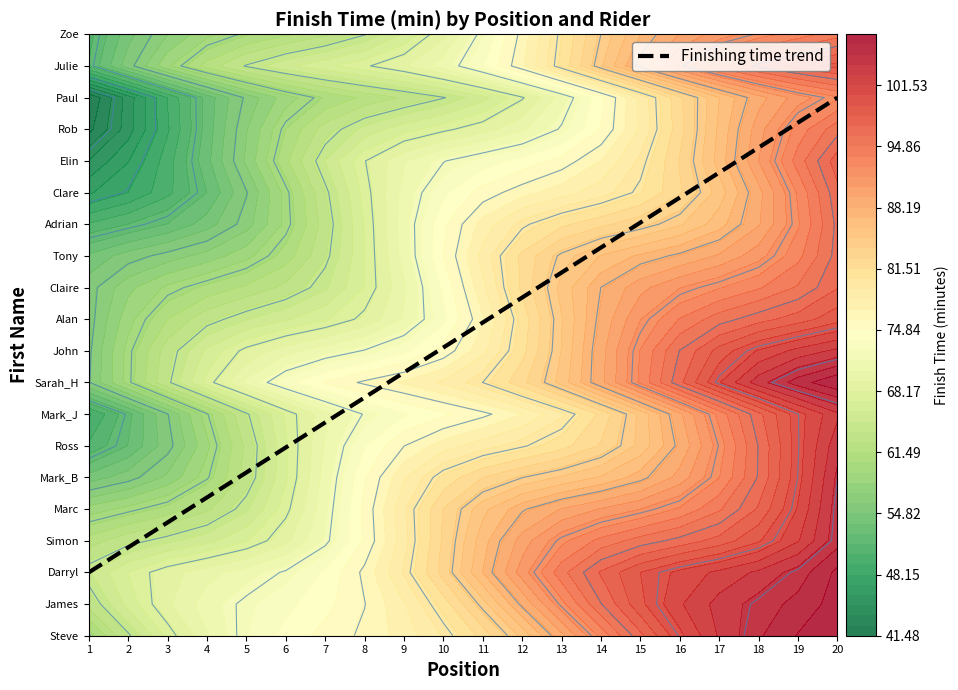

Where is the data nearest to the value 9?

10